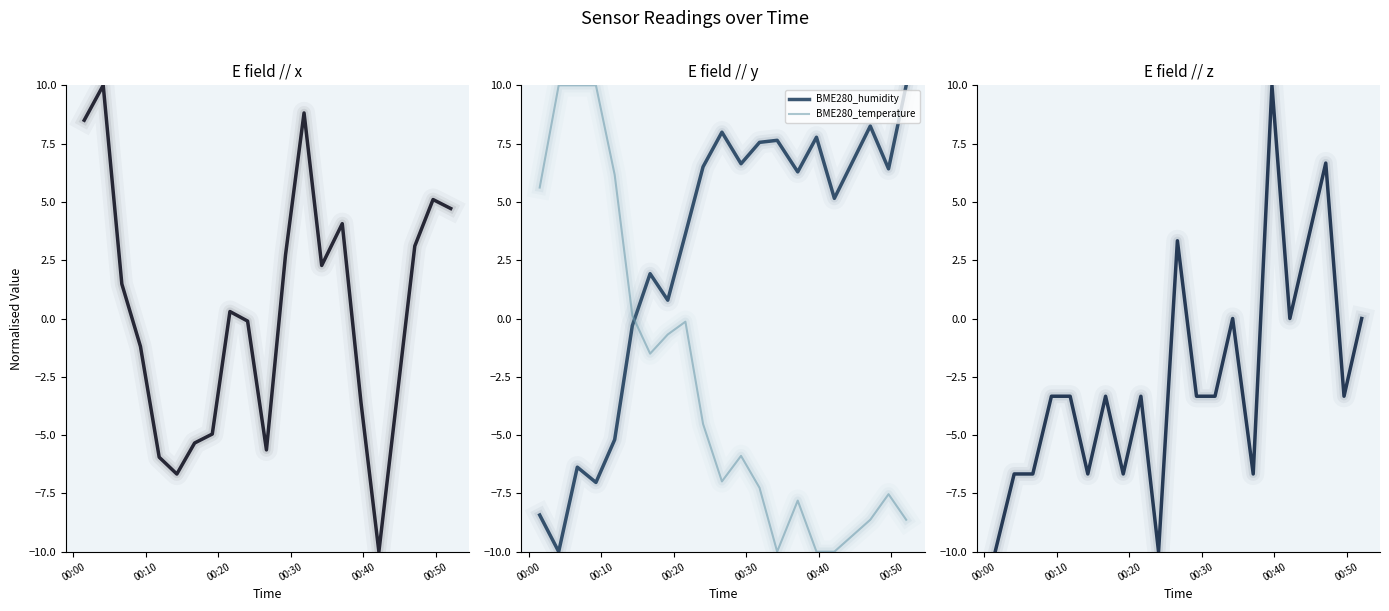

How many intersections are there between BME280_temperature and BME280_humidity?

1